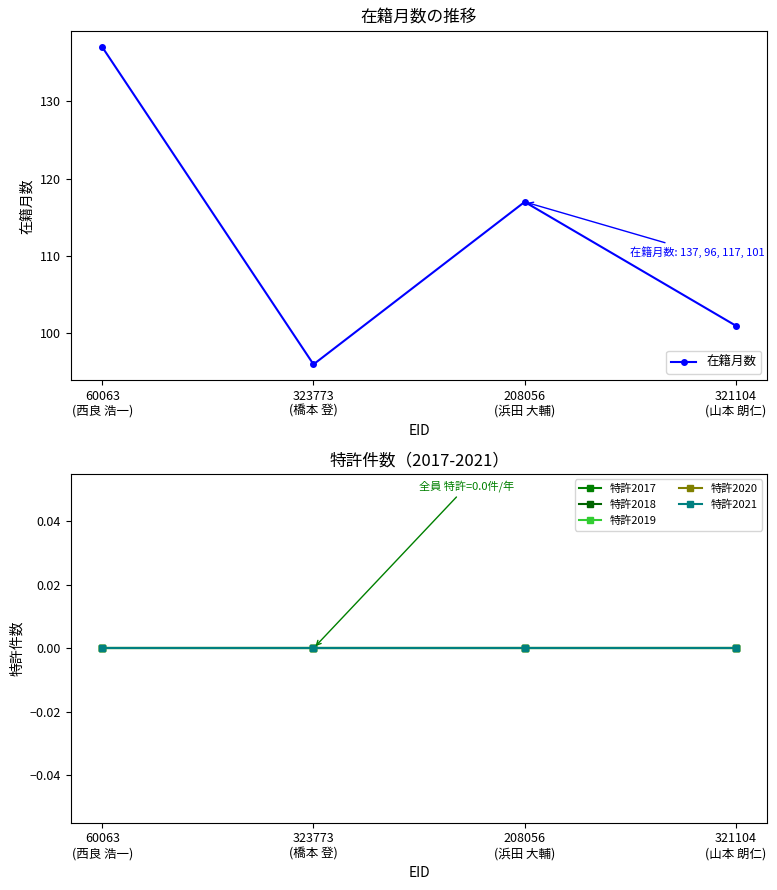

Count the number of data series in this chart.

6